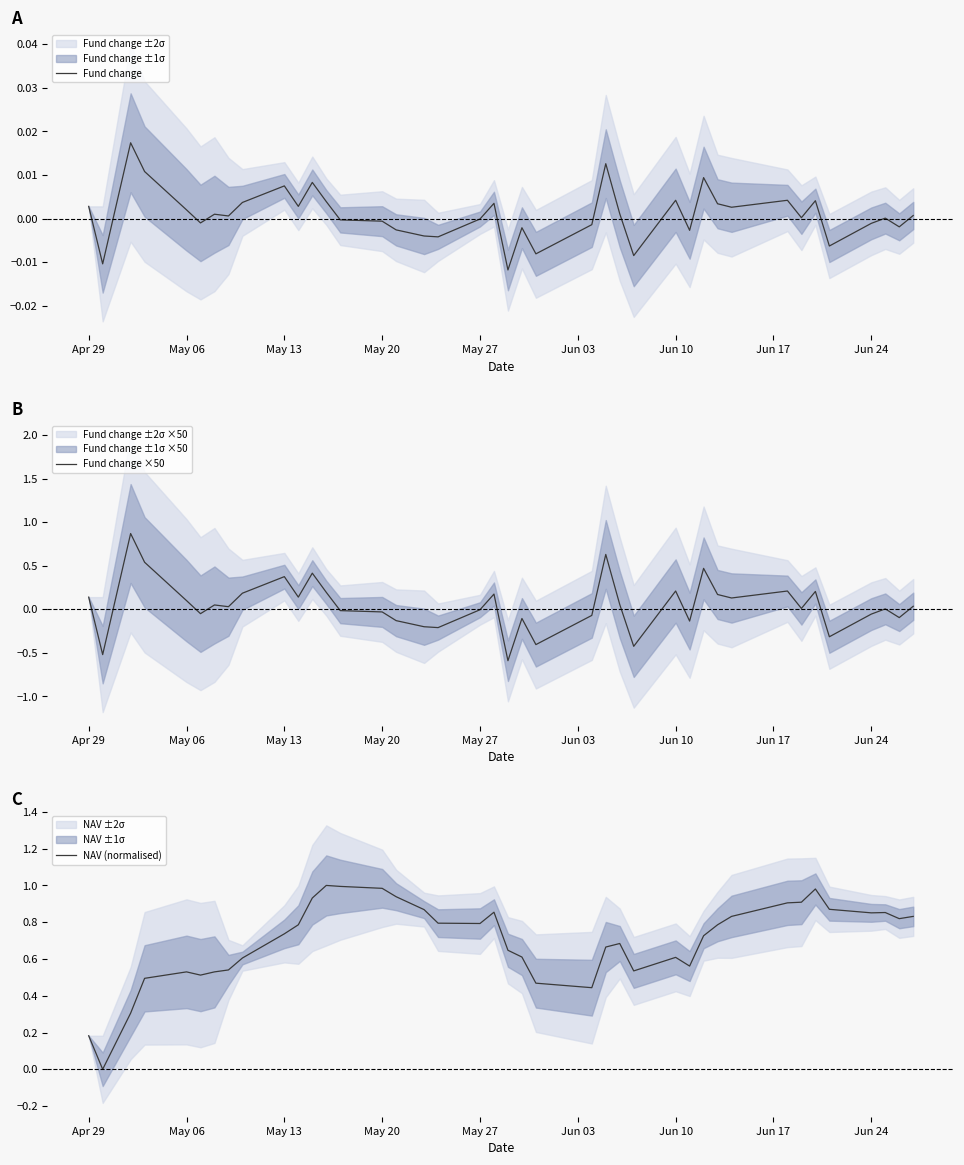

What is the sum of all Fund change ×50 values?

2.0